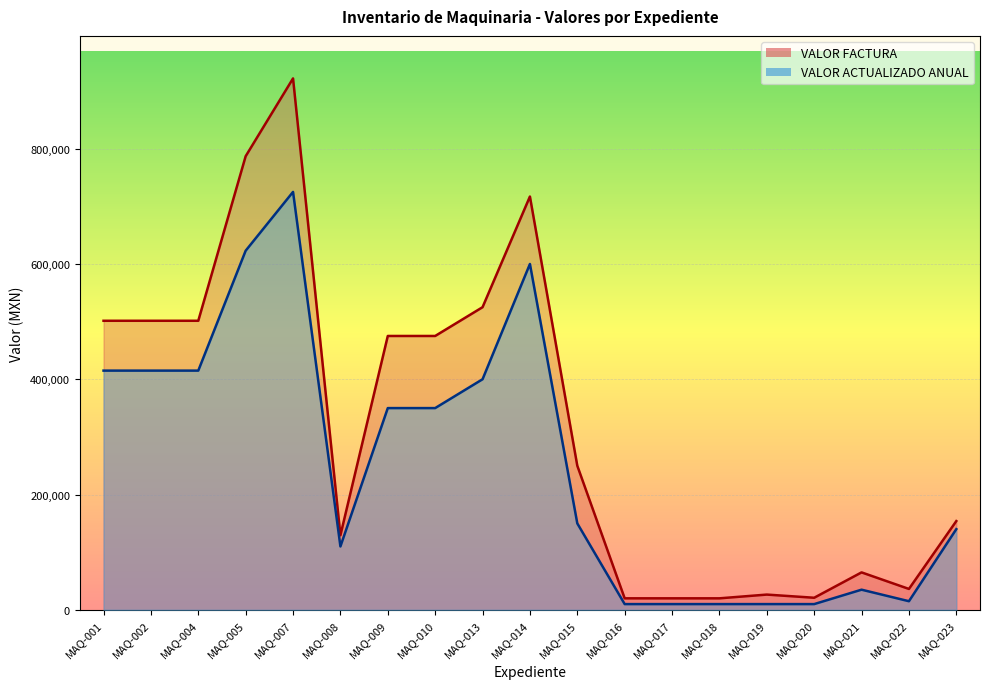

True or false: VALOR ACTUALIZADO ANUAL has a value of 10000.0 at MAQ-018.

True